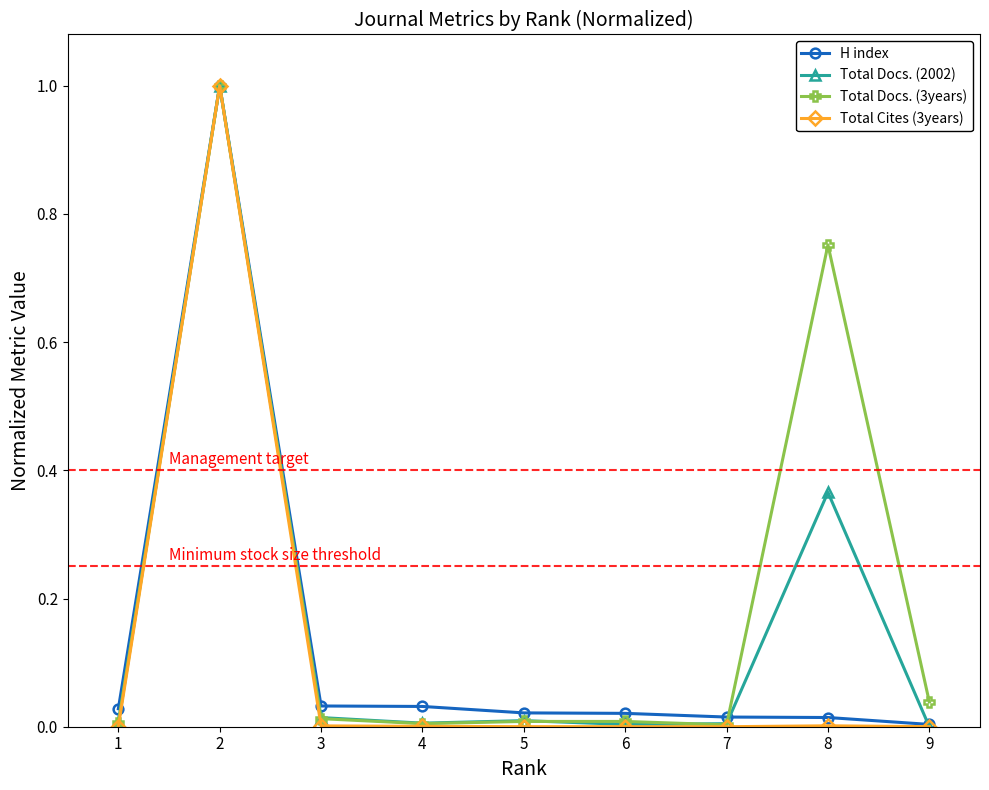

What is the maximum value shown in the chart?

1.0